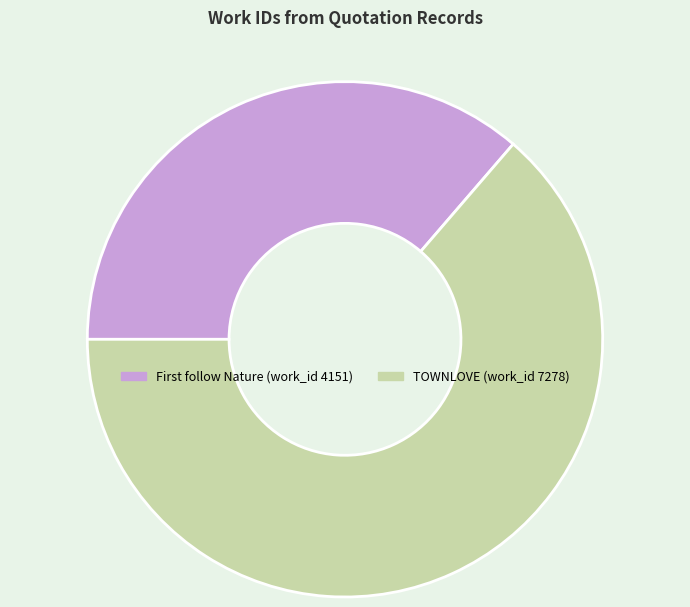

Which category has the smallest portion of the pie?

First follow Nature (work_id 4151)